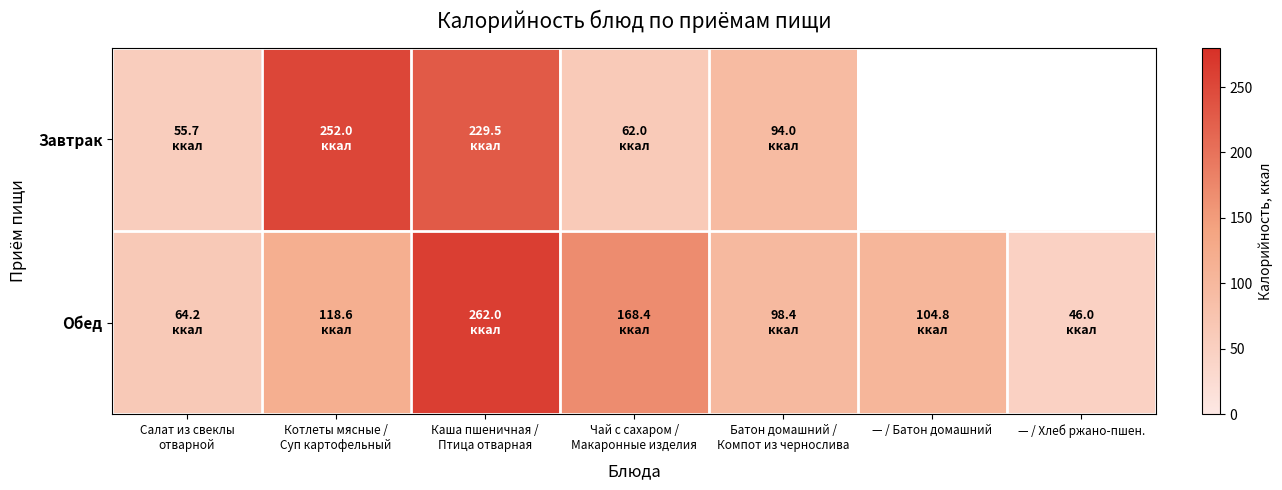

What is the difference between the maximum and minimum values in the Обед series?

216.0